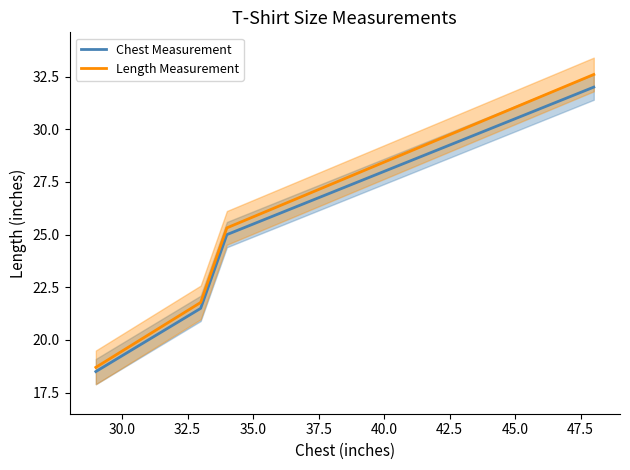

What is the difference between the second highest and minimum values in the Chest Measurement series?

12.5